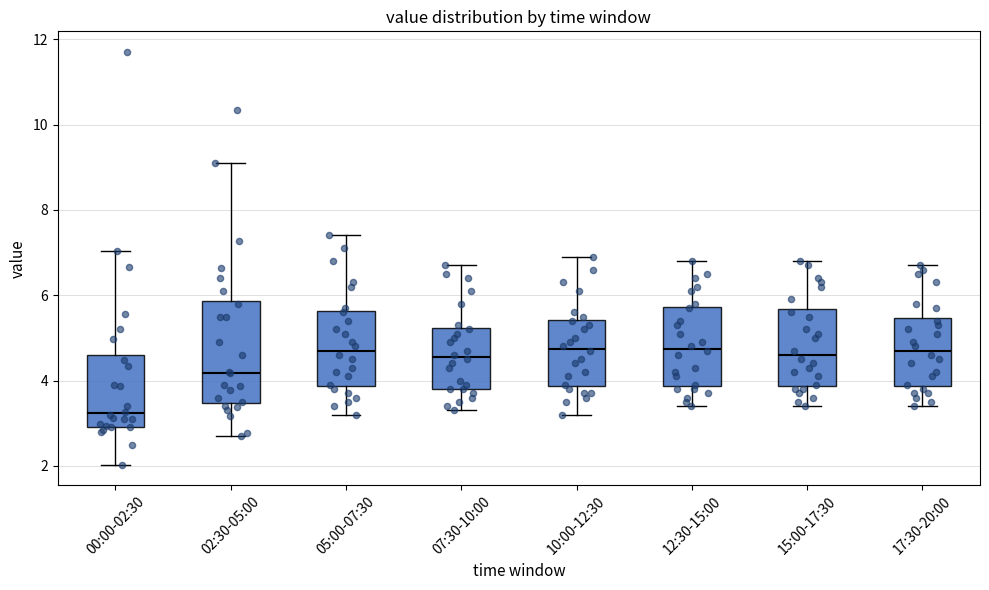

Which box has the lowest median line?

00:00-02:30